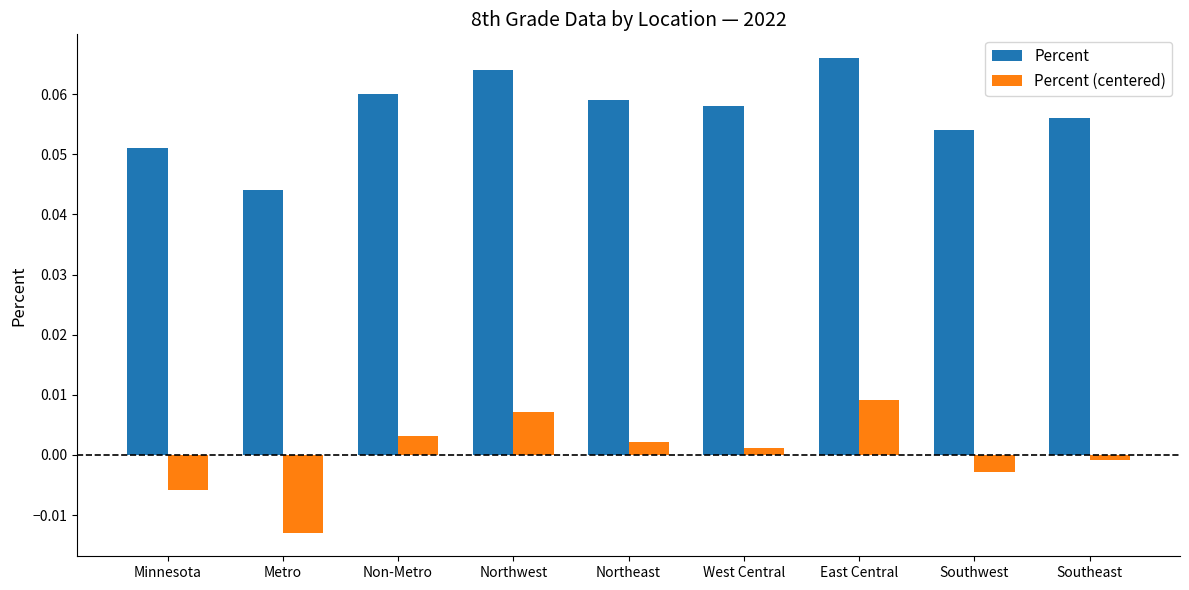

At which label does Percent reach its peak?

East Central